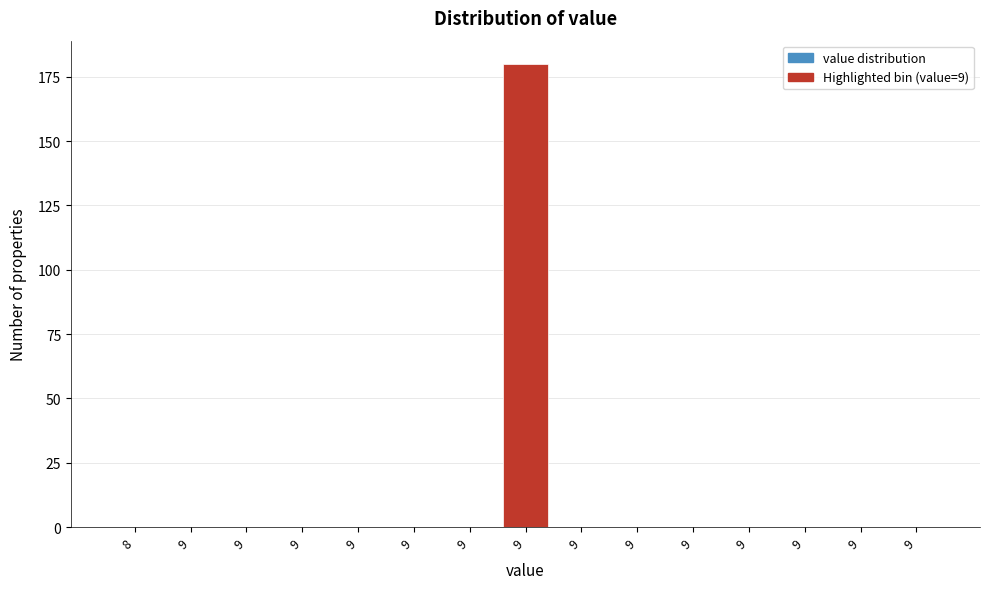

How many series are shown in this chart?

1